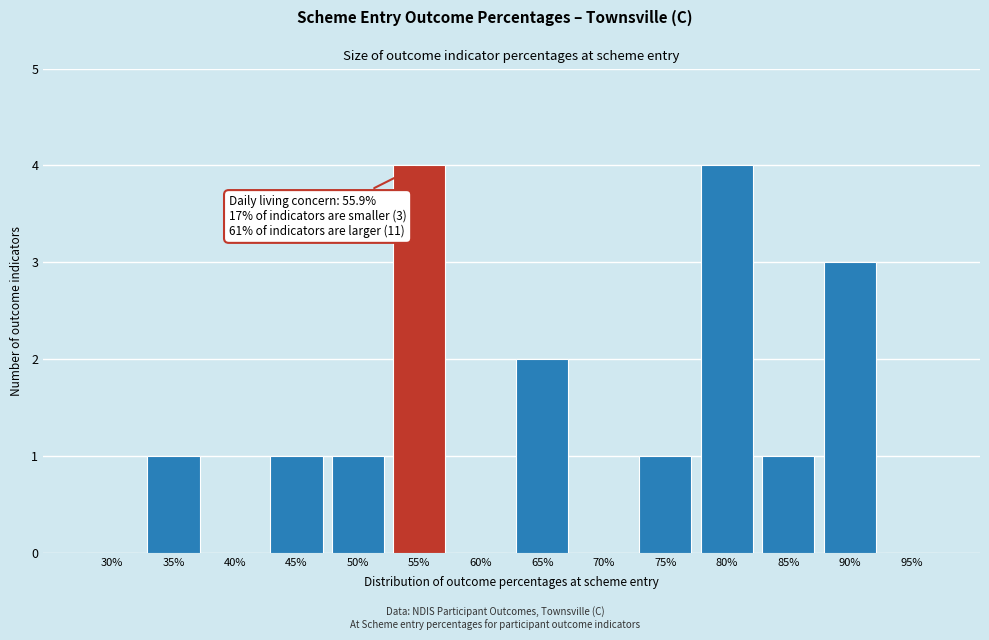

Reading left to right, extract all data points from this chart.

30%=0	35%=1	40%=0	45%=1	50%=1	55%=4	60%=0	65%=2	70%=0	75%=1	80%=4	85%=1	90%=3	95%=0